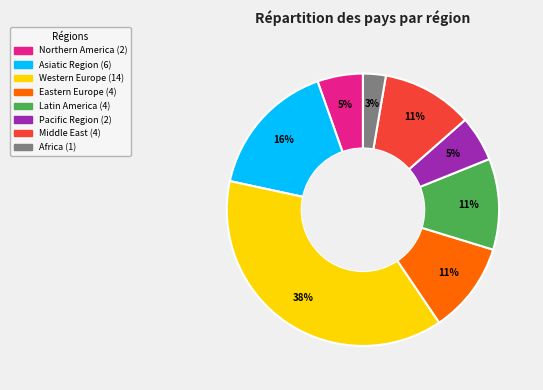

To the nearest percent, what is the combined percentage of Africa and Latin America?

14%